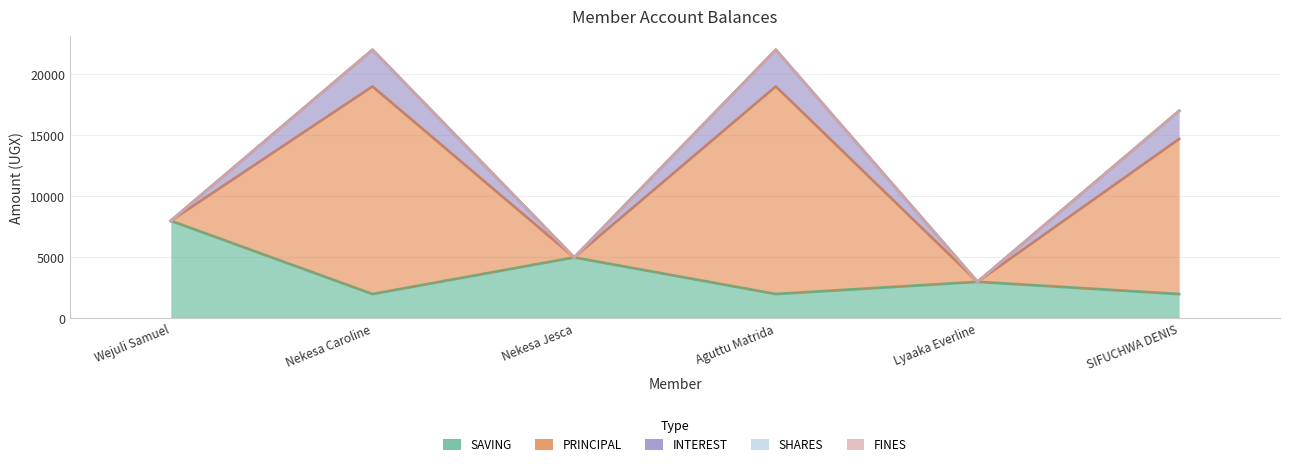

Is it true that PRINCIPAL equals 1885 at Lyaaka Everline?

False